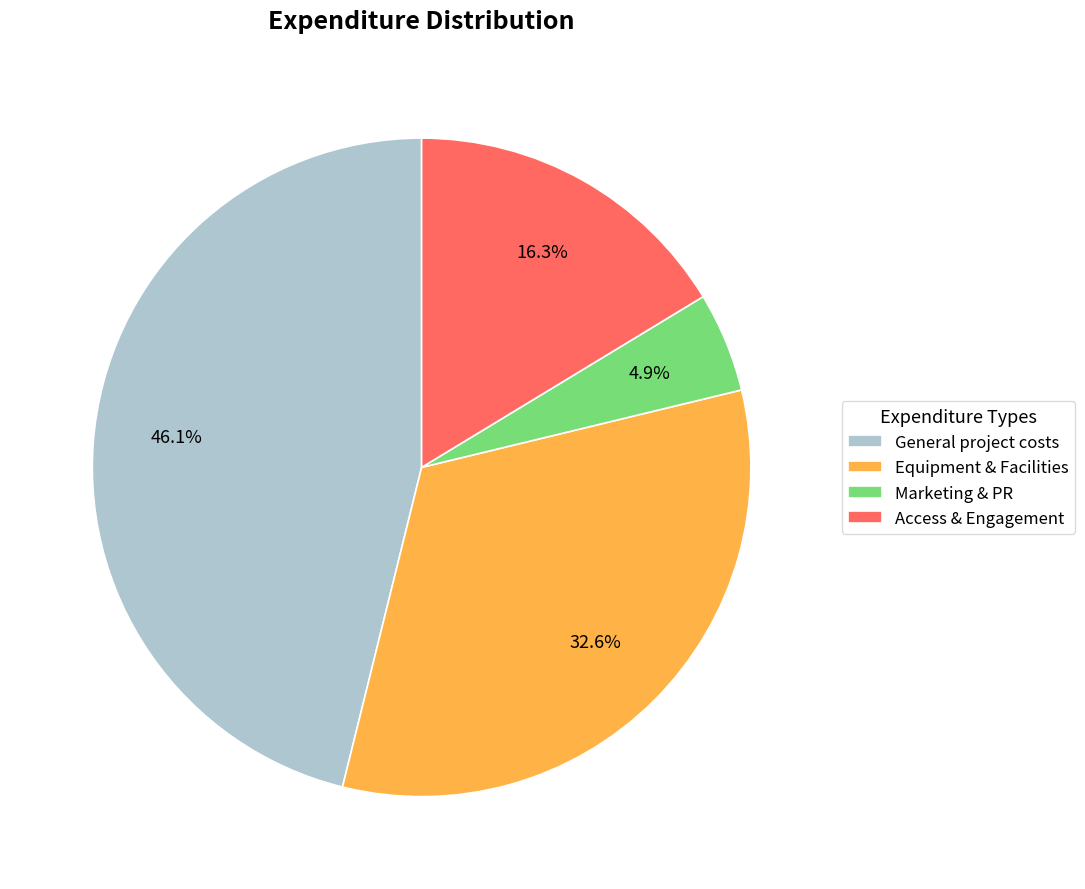

To the nearest percent, what is the combined percentage of Marketing & PR and Equipment & Facilities?

38%